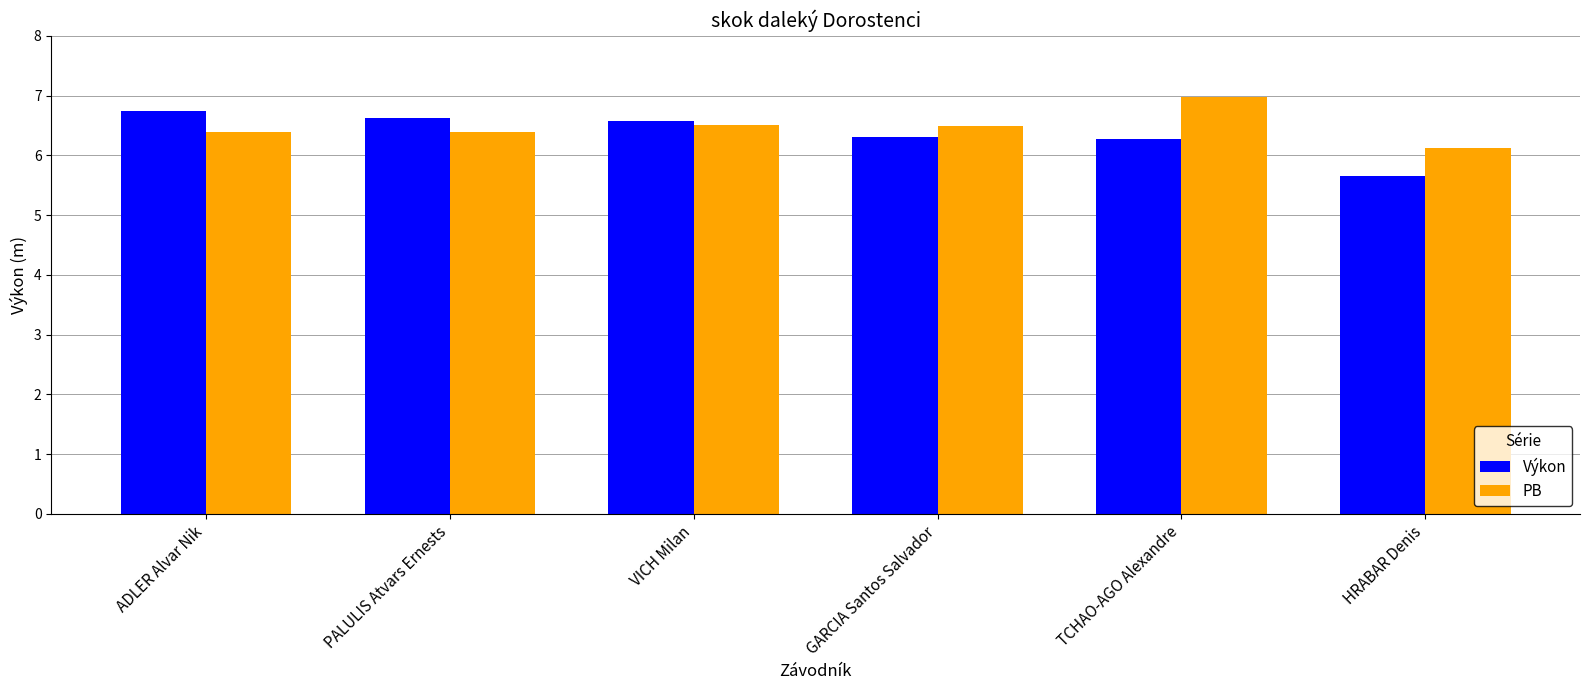

Reading left to right, list all the values displayed in this chart.

Výkon: 6.8	6.6	6.6	6.3	6.3	5.7
PB: 6.4	6.4	6.5	6.5	7.0	6.1